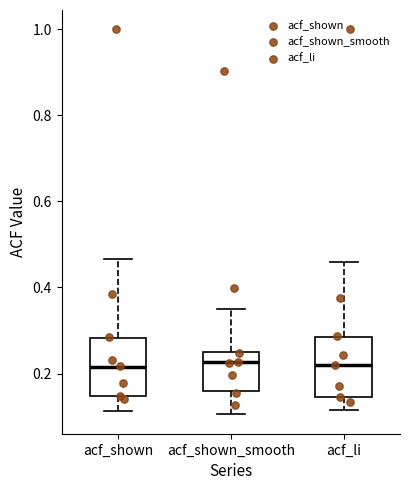

Reading left to right, read every box against the y-axis: the position of its median line, the range the box covers, and the ends of its whiskers. The values are not printed on the chart, so give them approximately, as read against the axis.

acf_shown: median 0.22, box 0.14 to 0.28, whiskers 0.12 to 0.46
acf_shown_smooth: median 0.22, box 0.16 to 0.26, whiskers 0.10 to 0.34
acf_li: median 0.22, box 0.14 to 0.28, whiskers 0.12 to 0.46